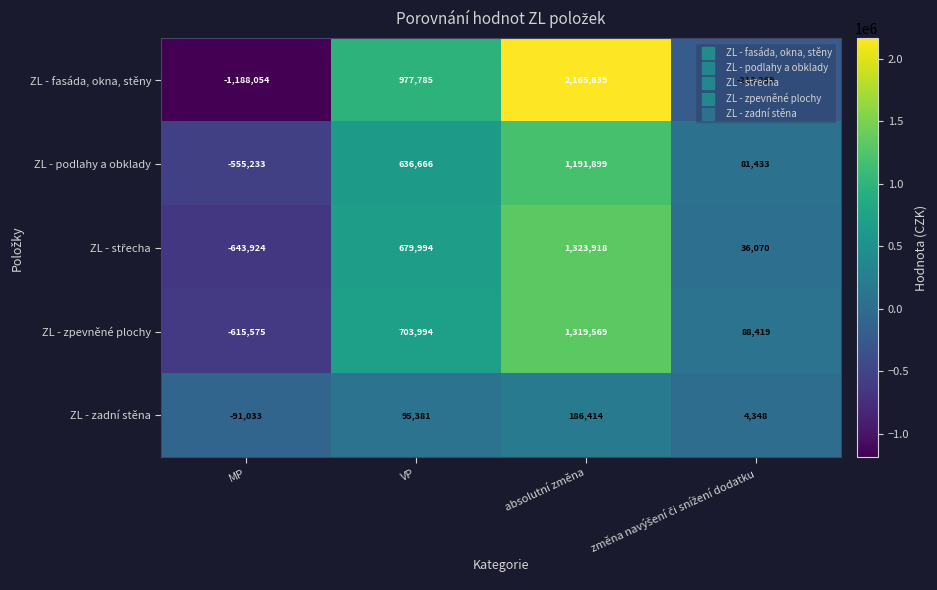

Between MP and VP, which series saw the biggest shift?

ZL - fasáda, okna, stěny